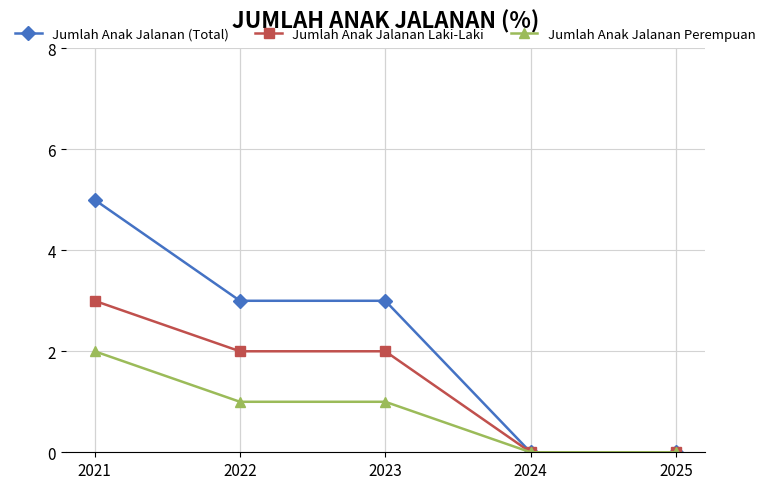

How many Jumlah Anak Jalanan Perempuan values are between 0 and 1?

4